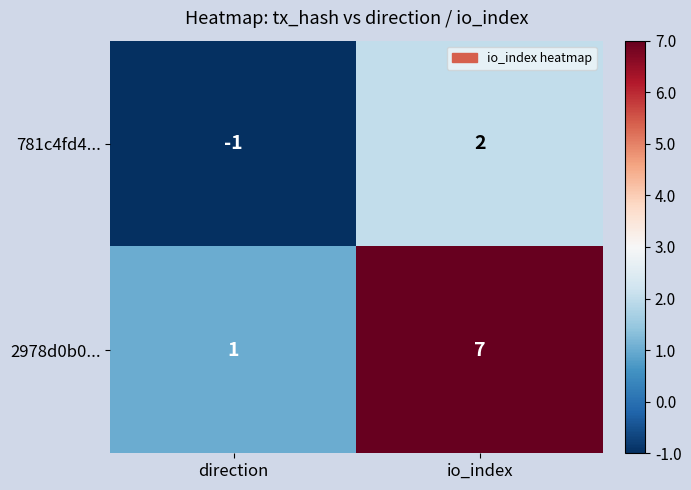

Rank the series by their maximum value, from highest to lowest.

2978d0b0..., 781c4fd4...